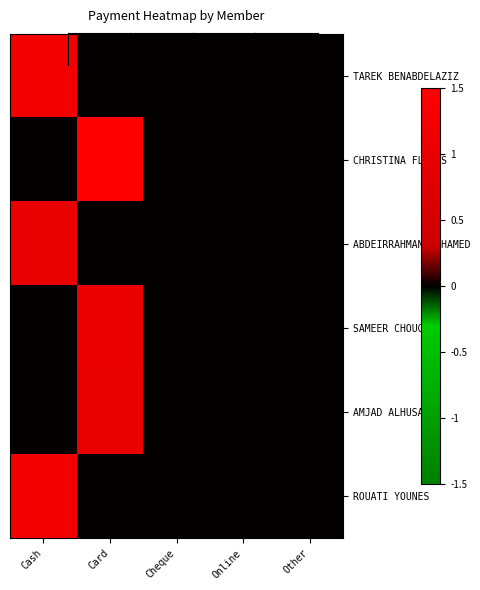

At how many categories does at least one series exceed 0?

2